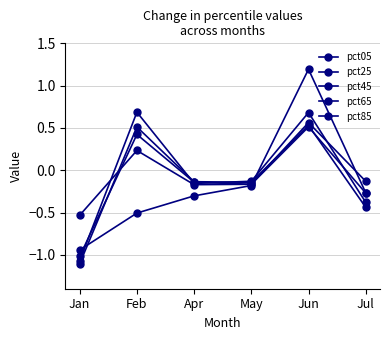

Which category has the highest value in the pct45 series?

Jun